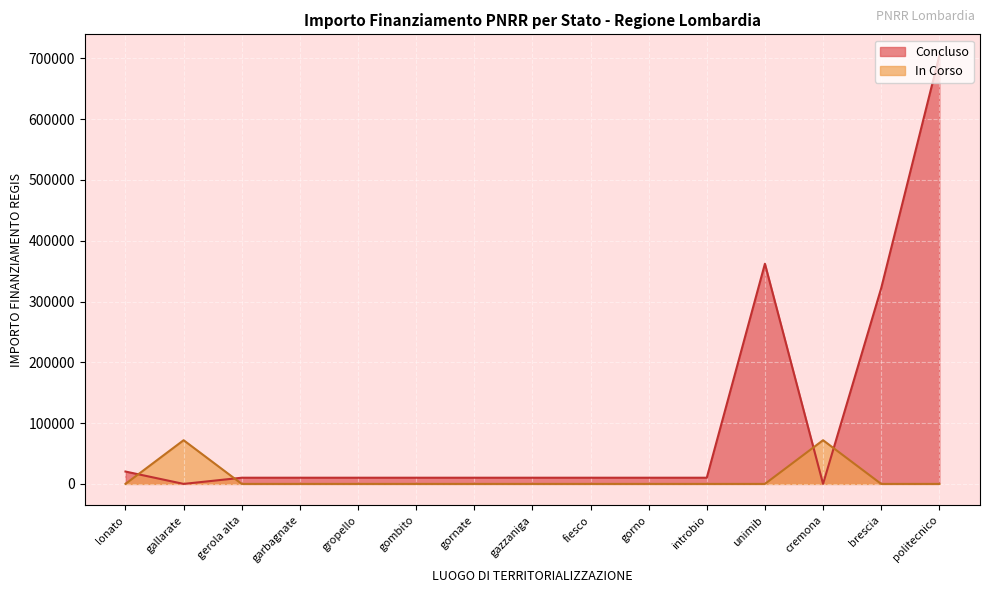

Which label corresponds to the largest value in the chart?

politecnico